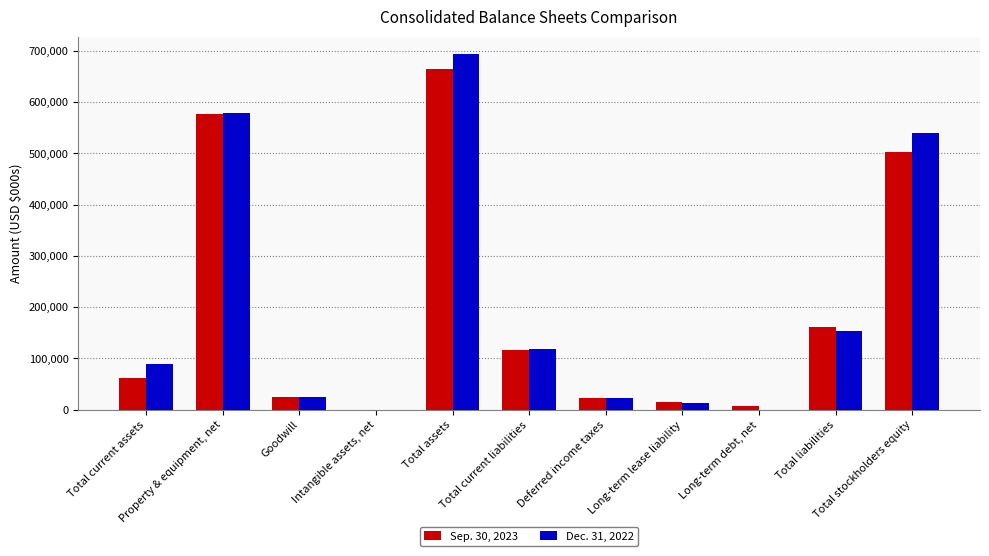

How many data points does each series have?

11